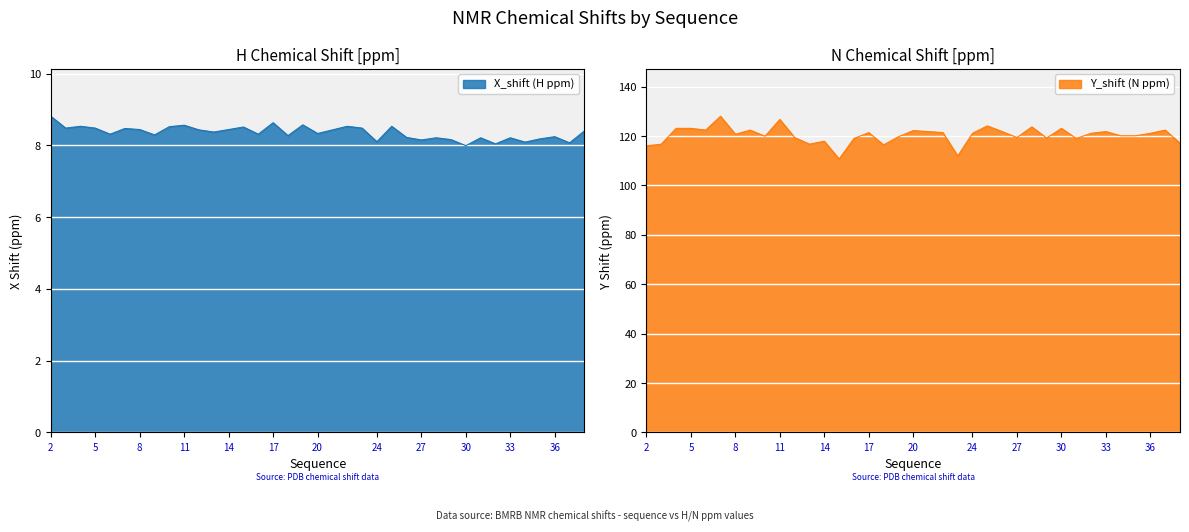

Is the value of X_shift at 17 greater than the value of Y_shift at 22?

No